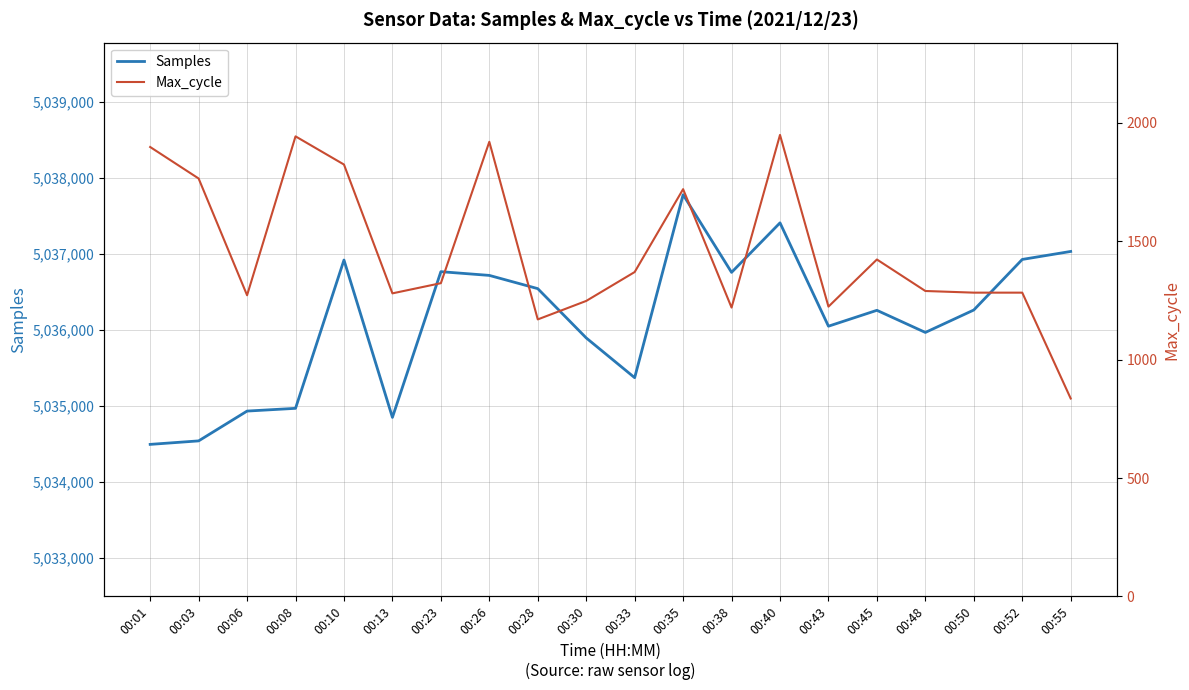

True or false: Max_cycle and Samples cross at least once.

False